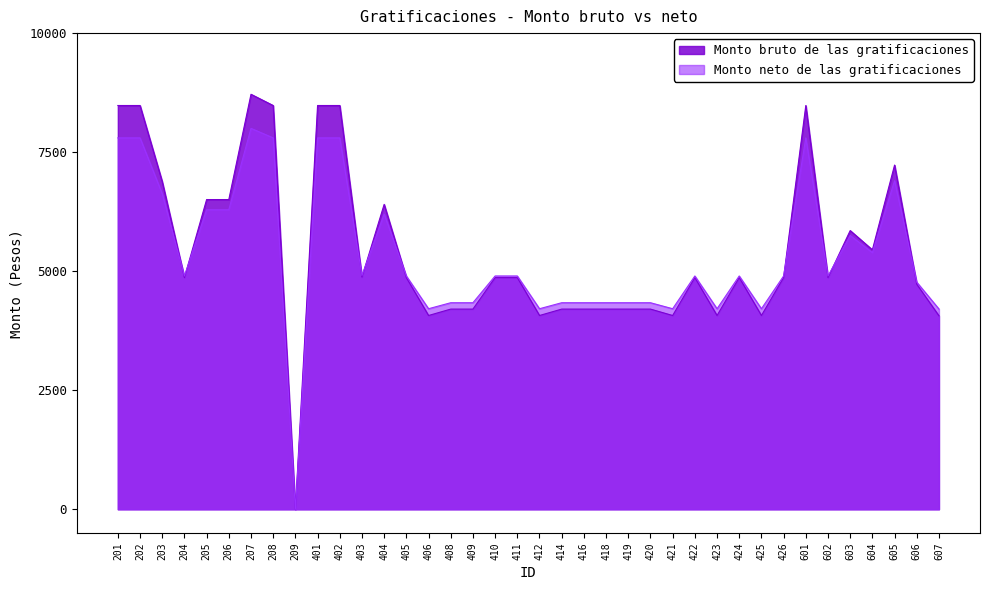

How many positive values does the Monto bruto de las gratificaciones series have?

37